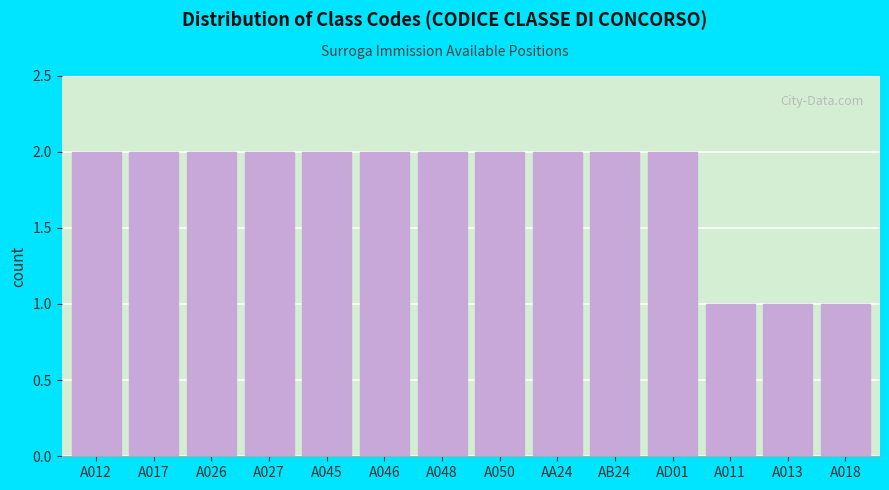

Reading left to right, what are all the values shown in this chart?

A012=2	A017=2	A026=2	A027=2	A045=2	A046=2	A048=2	A050=2	AA24=2	AB24=2	AD01=2	A011=1	A013=1	A018=1